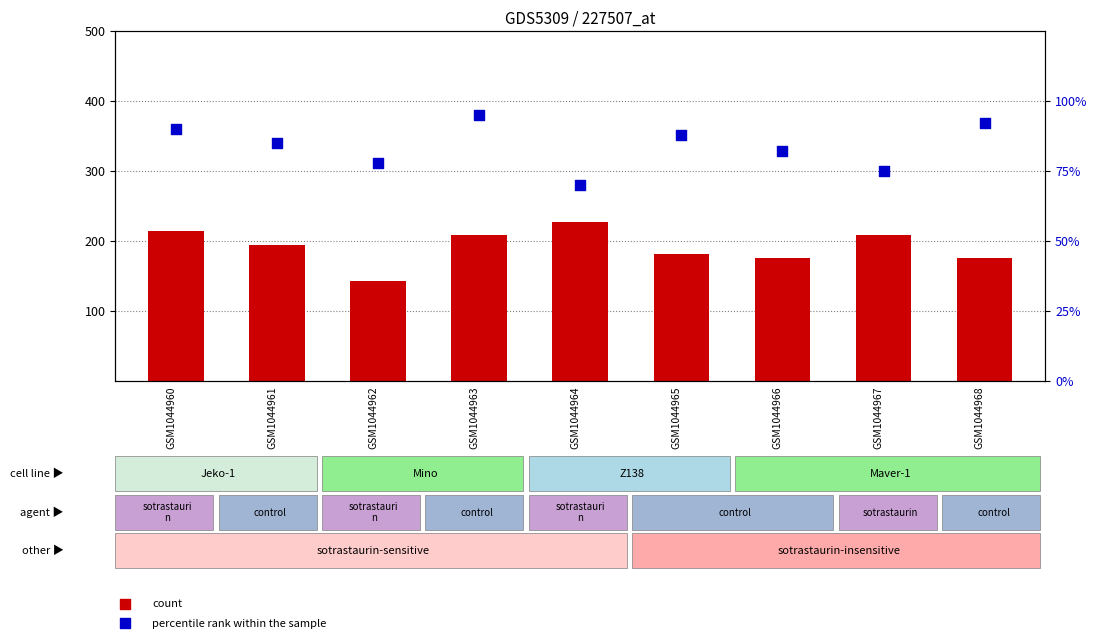

What are all the series names shown in the legend?

count, percentile rank within the sample